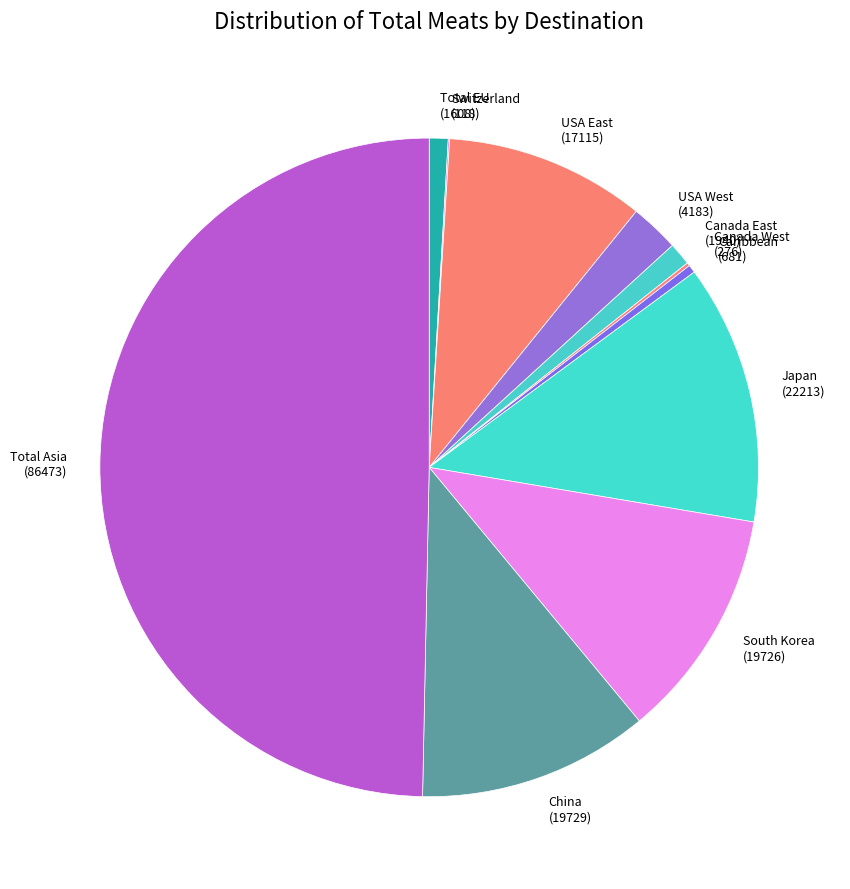

Combined, do USA East (17115) and China (19729) account for over 50%?

No